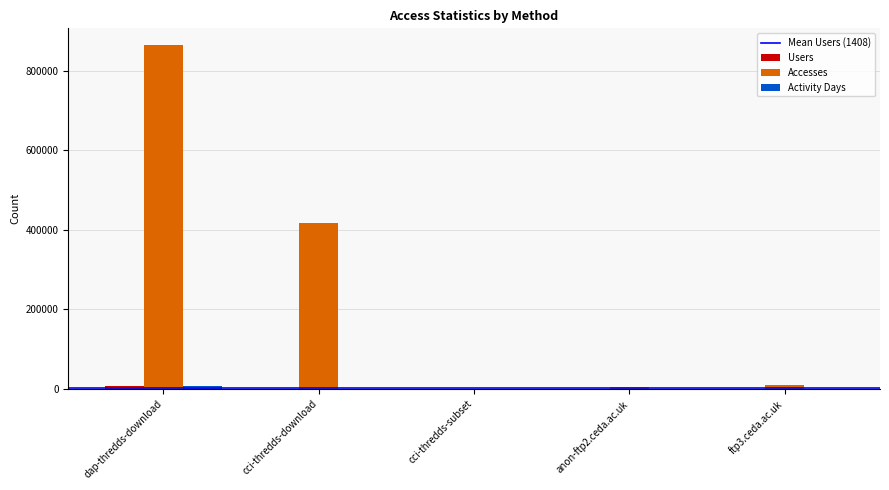

How many categories are shown in the chart?

5